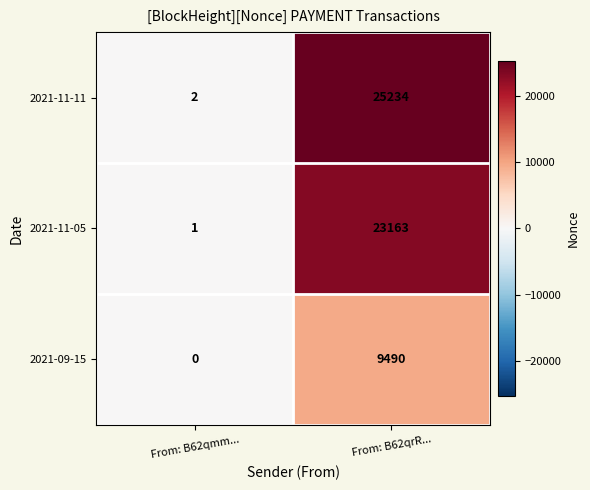

What is the average value of the 2021-11-05 series?

11582